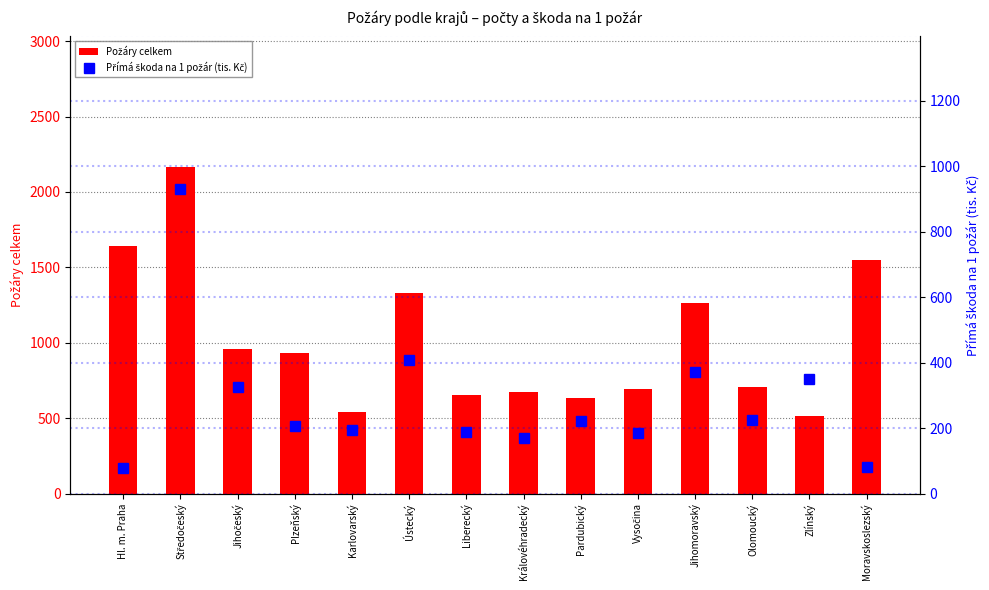

How many data points does each series have?

14